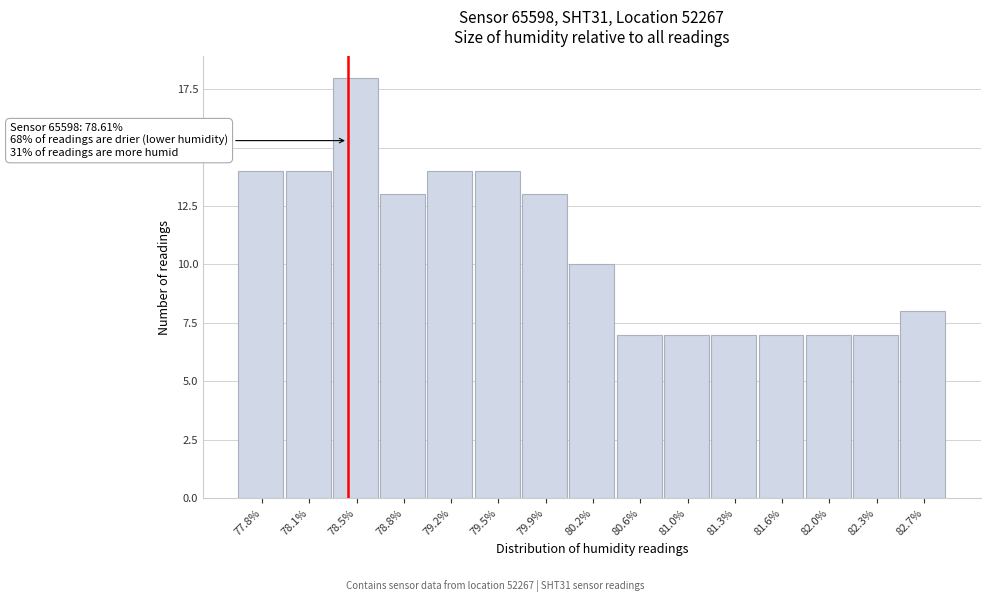

Reading right to left, what are all the values shown in this chart?

82.7%=8	82.3%=7	82.0%=7	81.6%=7	81.3%=7	81.0%=7	80.6%=7	80.2%=10	79.9%=13	79.5%=14	79.2%=14	78.8%=13	78.5%=18	78.1%=14	77.8%=14